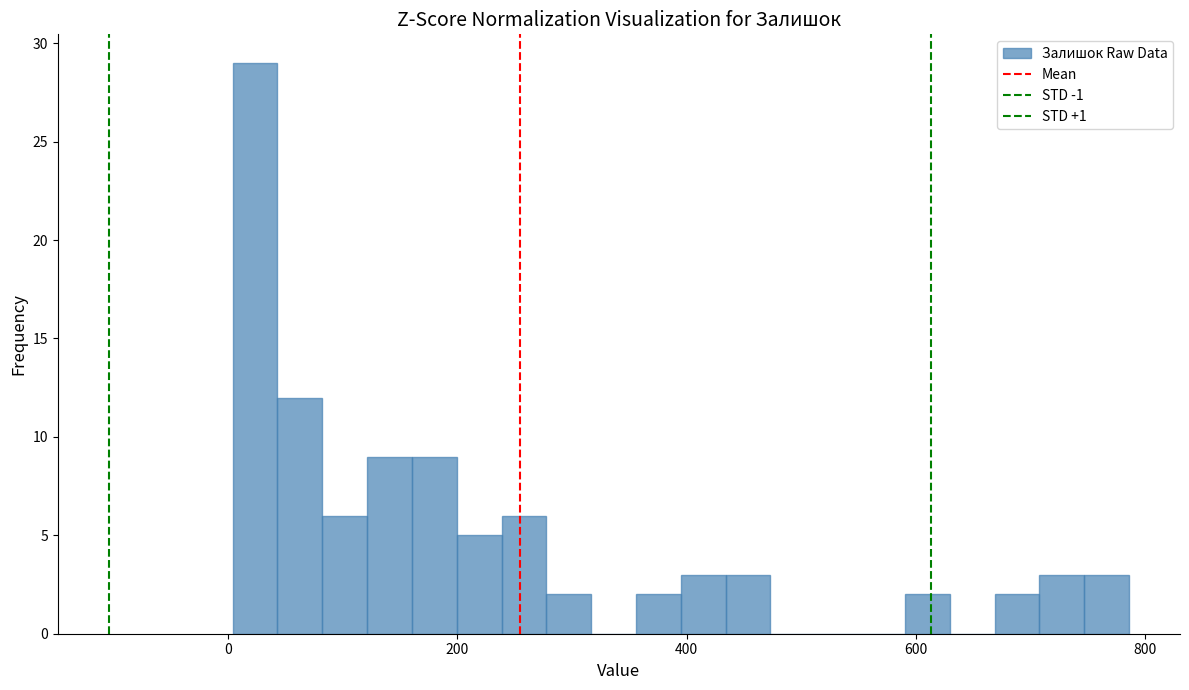

Read against the x-axis, roughly where is the centre of the tallest bar?

20